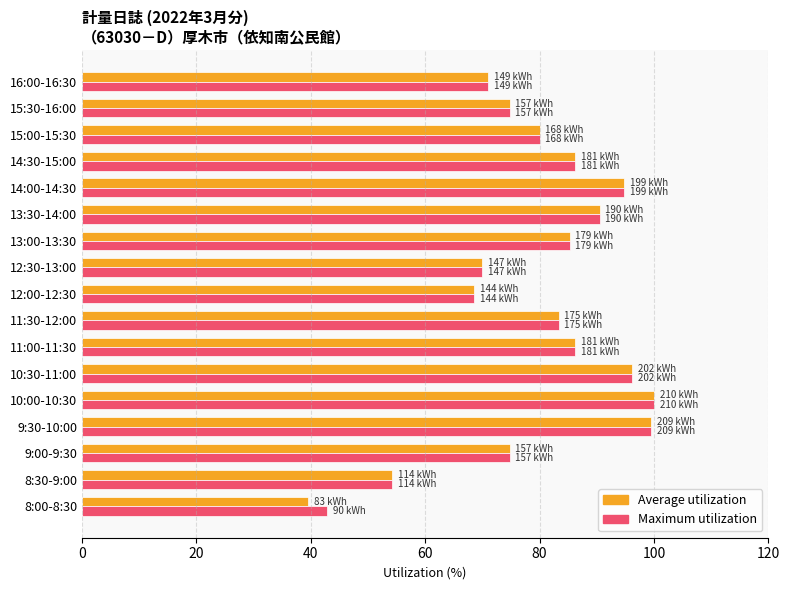

What is the difference between the second highest and minimum values in the Average utilization series?

60.0